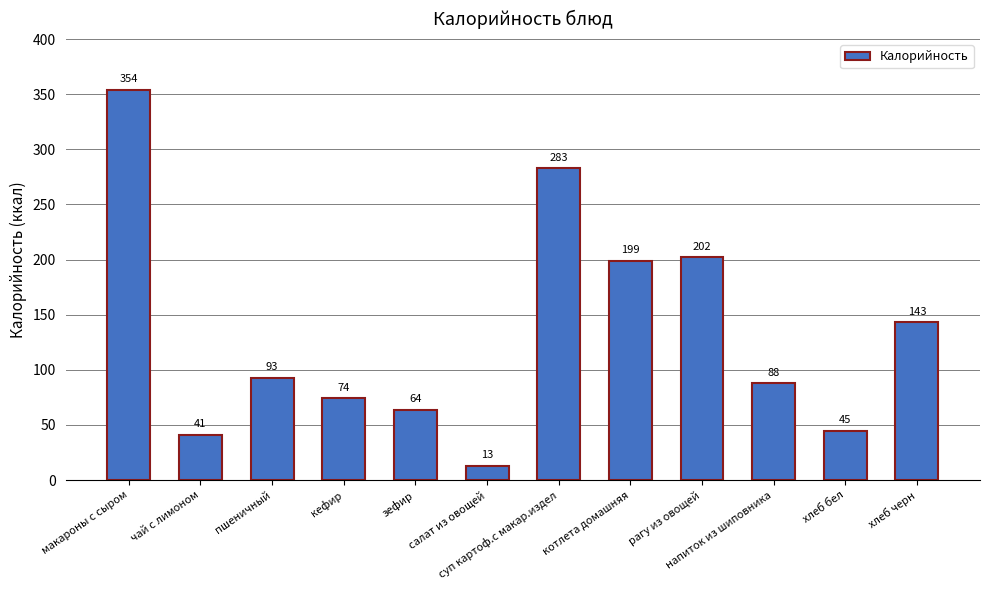

Are the bars grouped side by side (vs. stacked)?

No